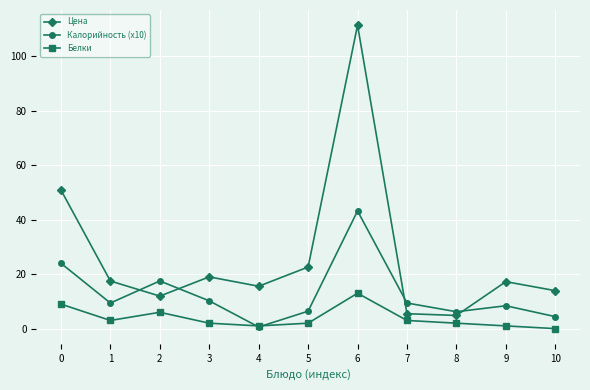

How many series are shown in this chart?

3